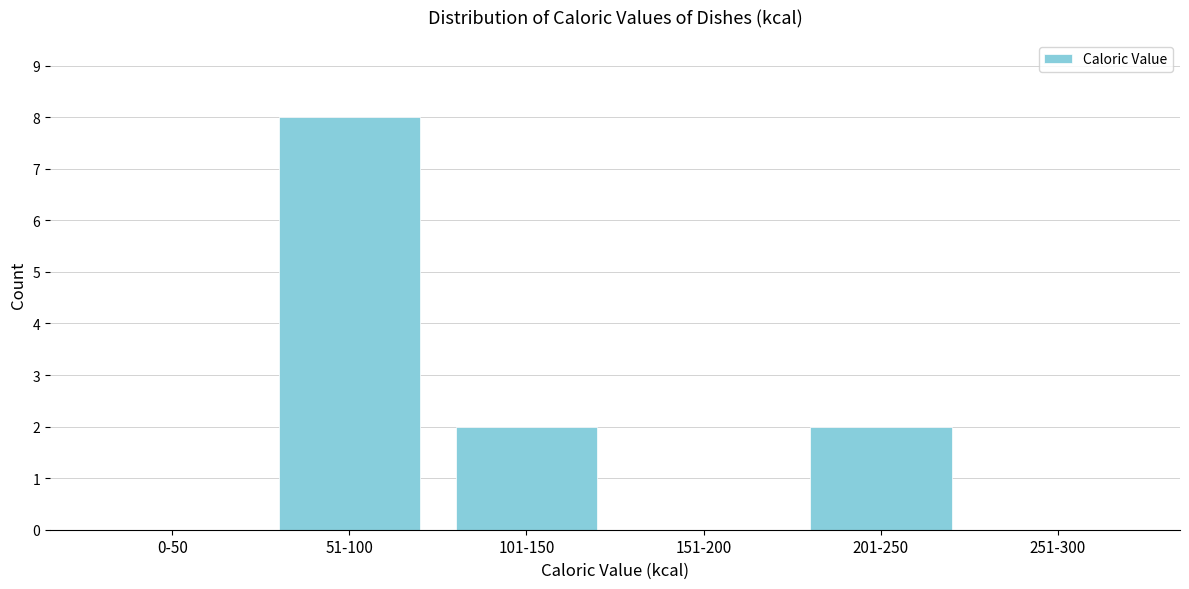

Reading left to right, transcribe all the data shown in this chart.

0-50=0	51-100=8	101-150=2	151-200=0	201-250=2	251-300=0